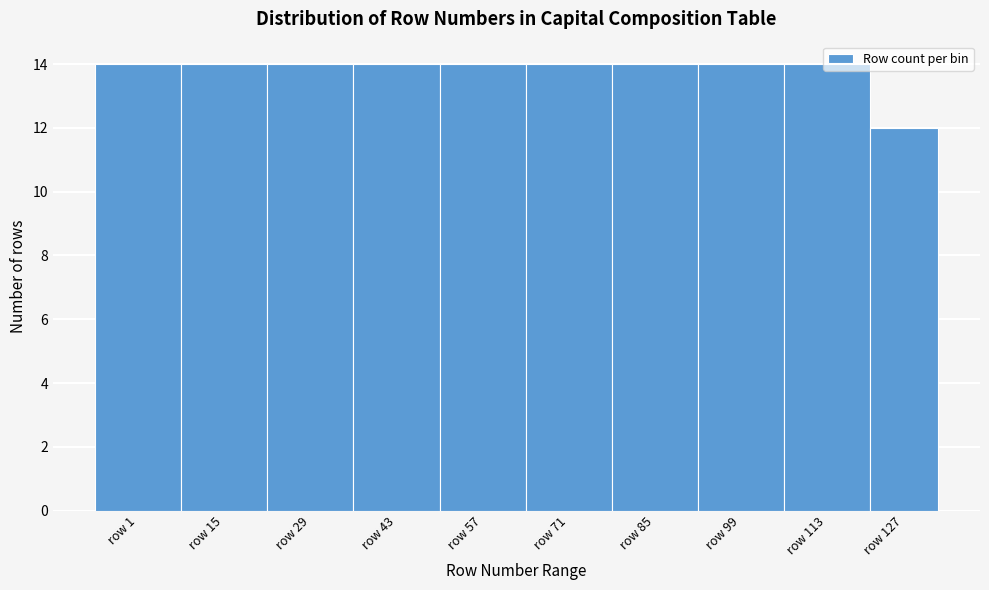

What is the ratio of the value at row 99 to the value at row 71?

1.0